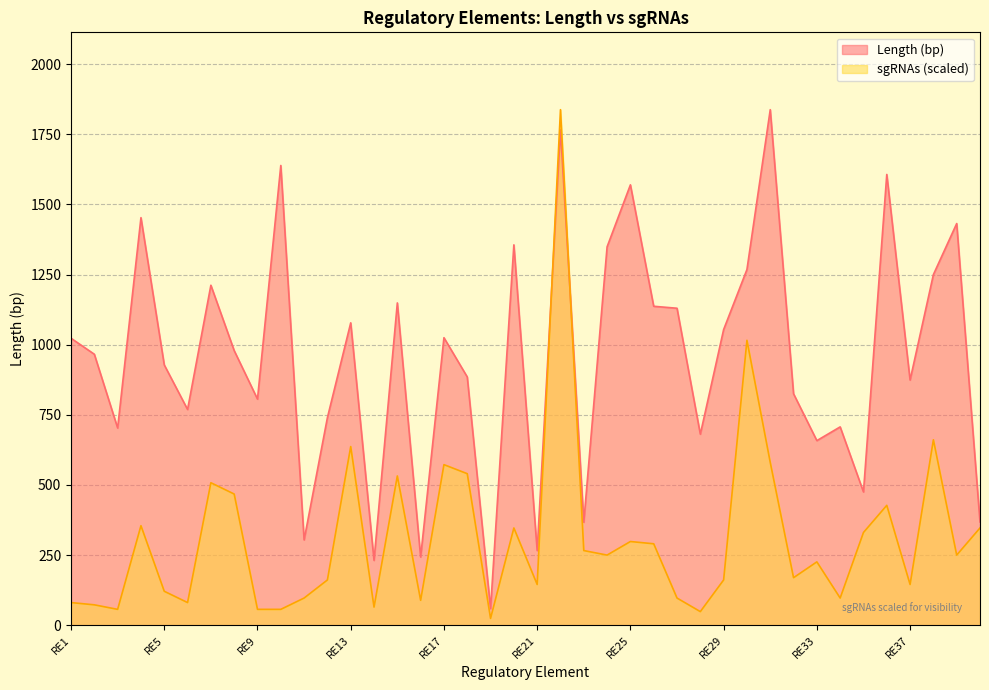

Rank the series at RE22 from lowest to highest value.

Length (bp), sgRNAs